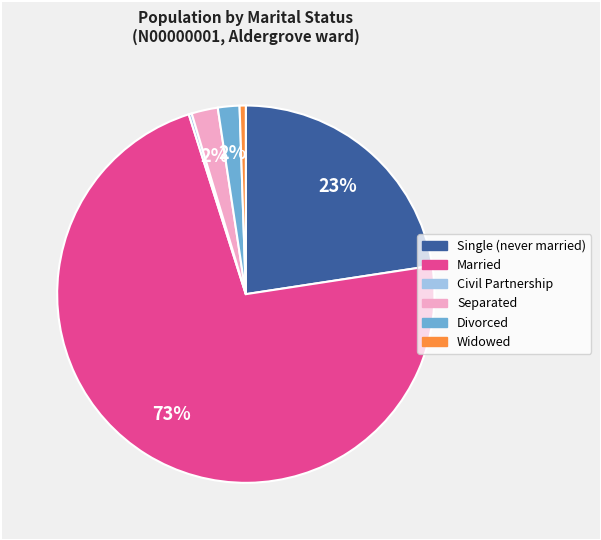

The Separated slice represents 11% of the pie. True or false?

False